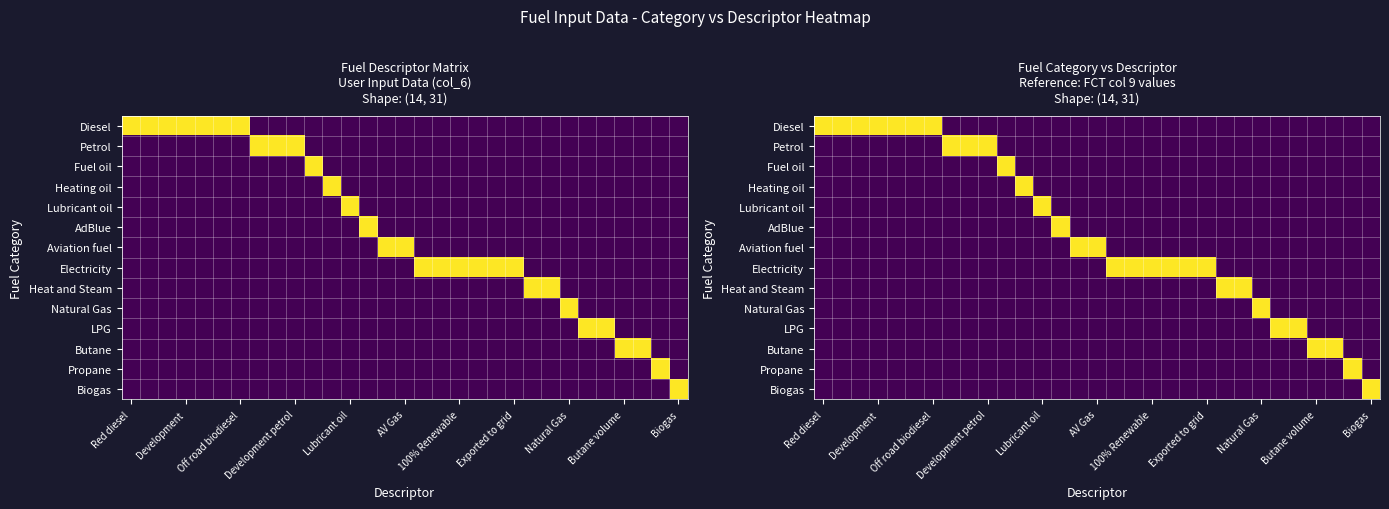

Rank the series by their maximum value, from highest to lowest.

Diesel, Petrol, Fuel oil, Heating oil, Lubricant oil, AdBlue, Aviation fuel, Electricity, Heat and Steam, Natural Gas, LPG, Butane, Propane, Biogas